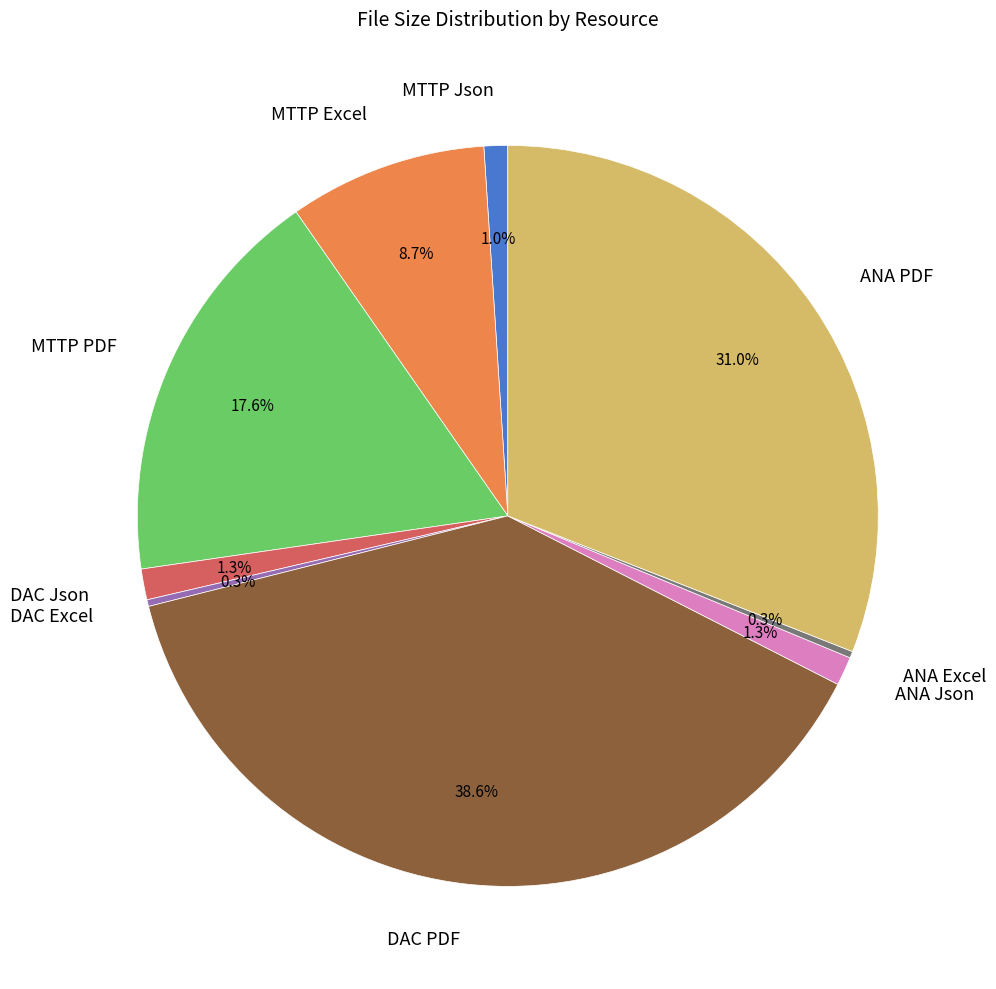

What percentage do ANA PDF and DAC PDF together represent?

69.5%